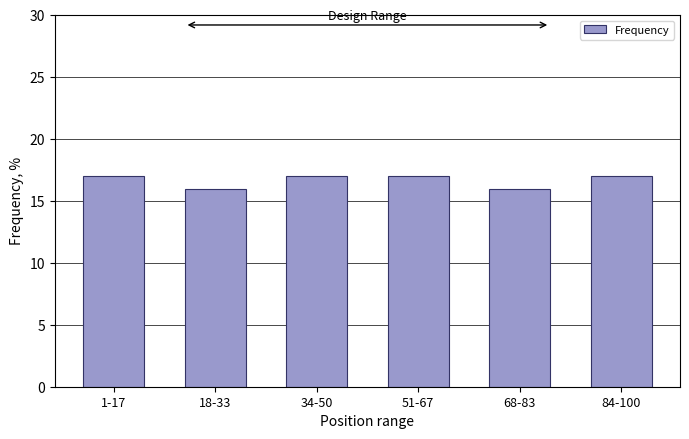

Reading left to right, list all the values displayed in this chart.

17	16	17	17	16	17